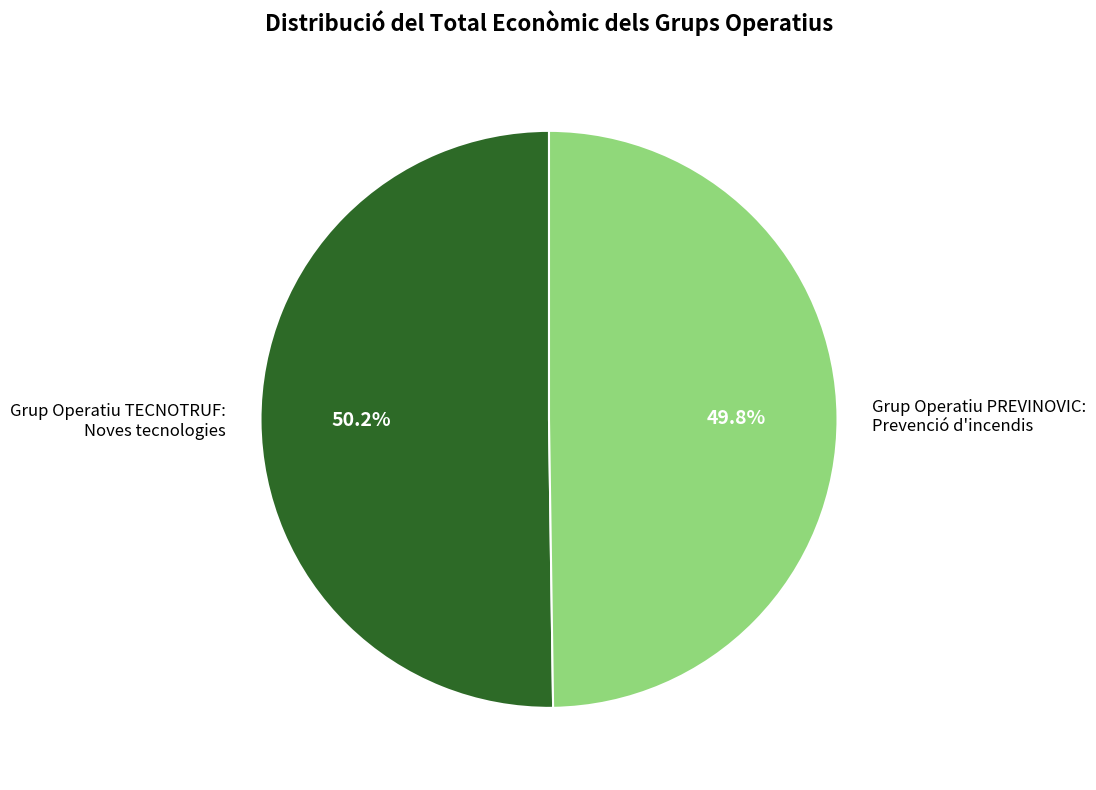

Is the sum of Grup Operatiu TECNOTRUF: Noves tecnologies and Grup Operatiu PREVINOVIC: Prevenció d'incendis greater than half?

Yes